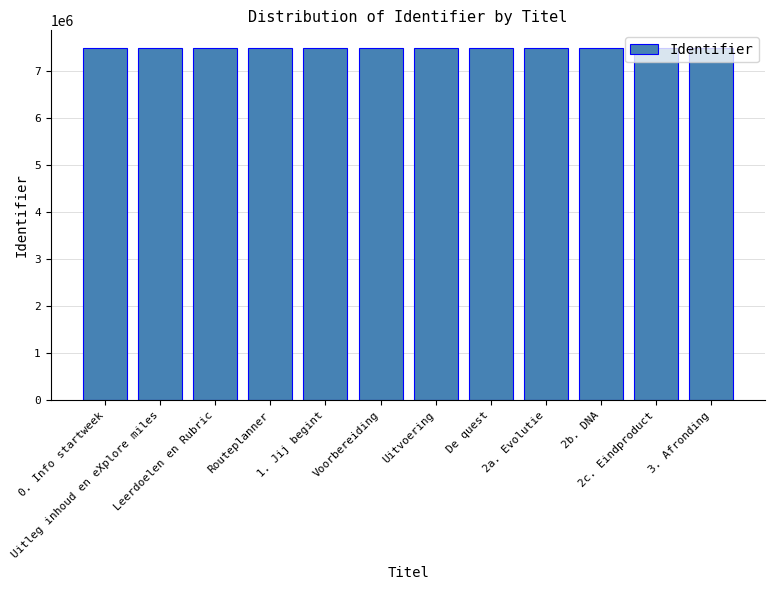

How many bars are there in total?

12